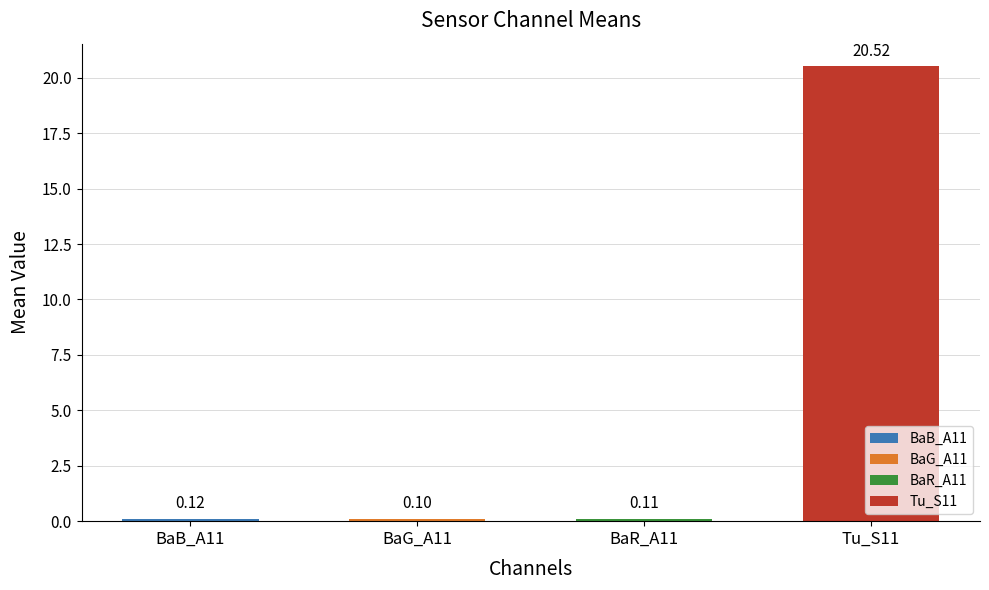

Between BaB_A11 and BaG_A11, which is larger?

BaB_A11